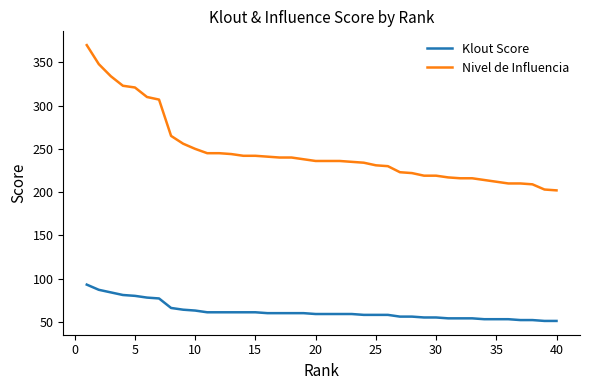

List the series in order of their peak value, lowest first.

Klout Score, Nivel de Influencia